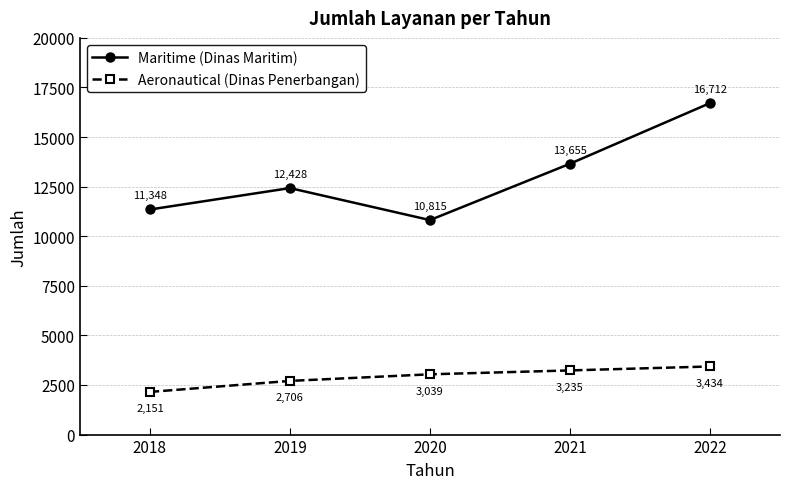

Rank the series by their maximum value, from highest to lowest.

Maritime (Dinas Maritim), Aeronautical (Dinas Penerbangan)